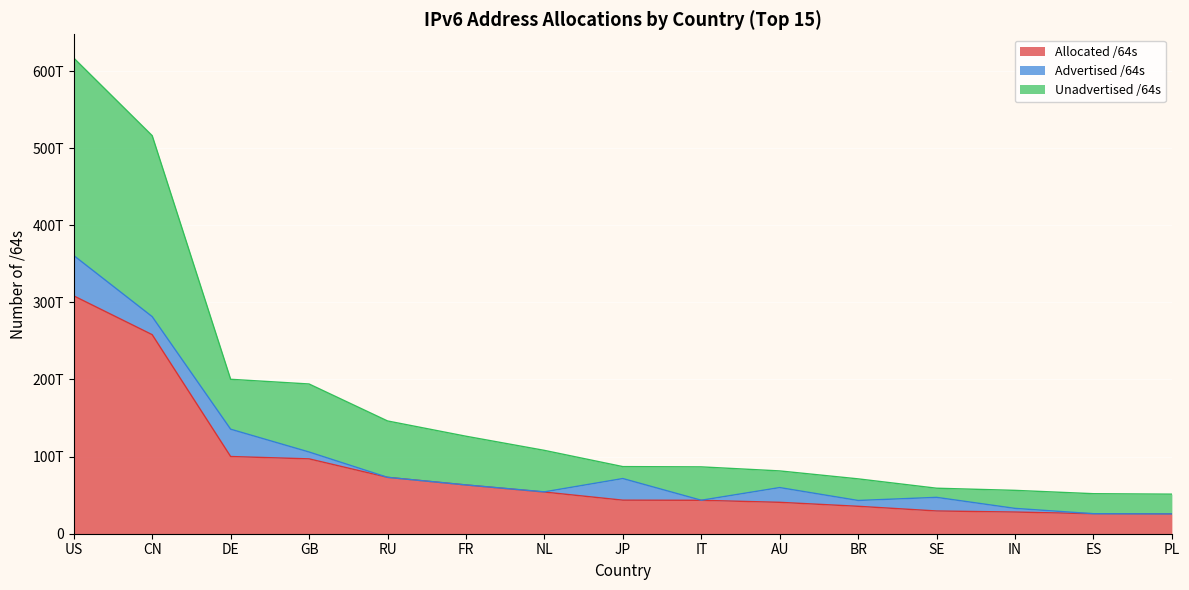

True or false: Allocated /64s and Unadvertised /64s cross at least once.

False